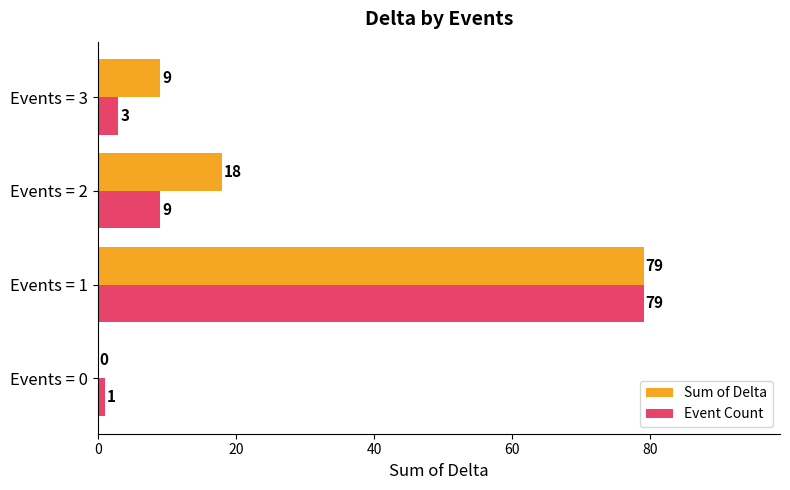

What value does the Event Count series have at Events = 3?

3